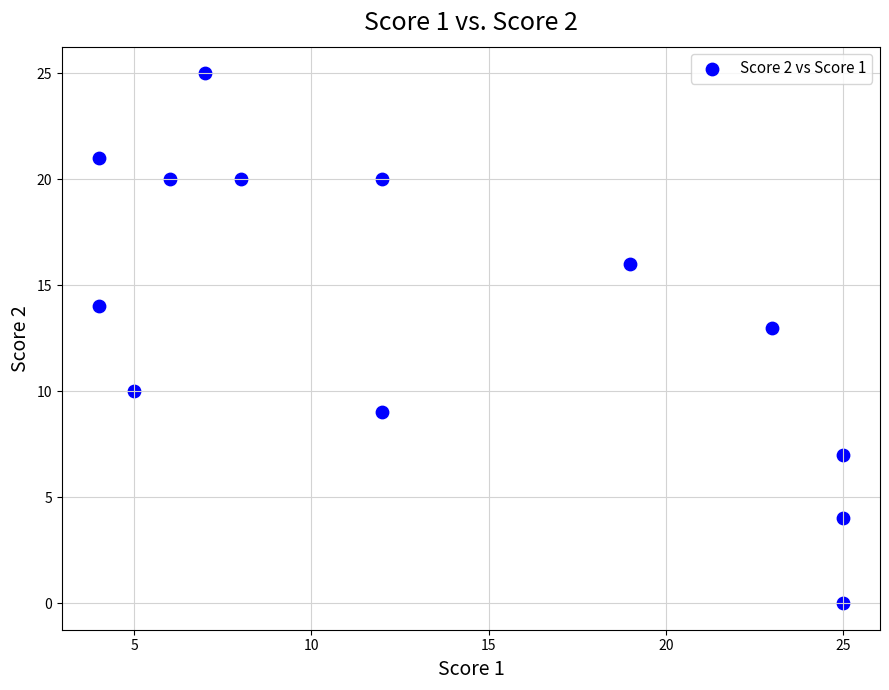

What is the range of X values (max minus min)?

21